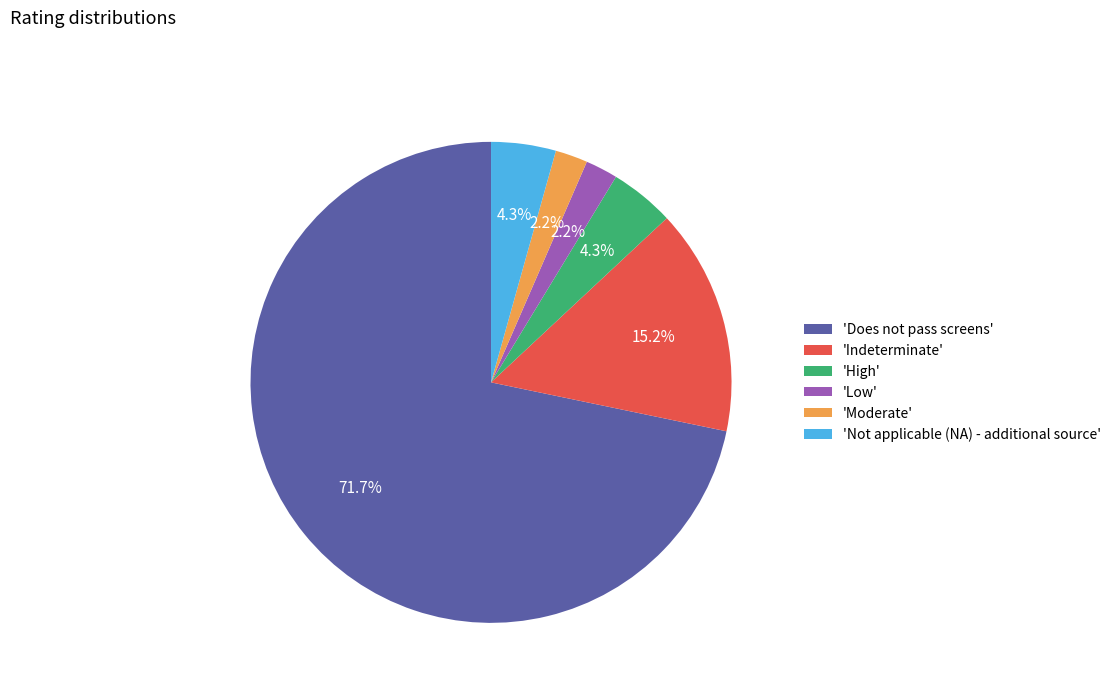

To the nearest percent, what is the average slice percentage?

17%